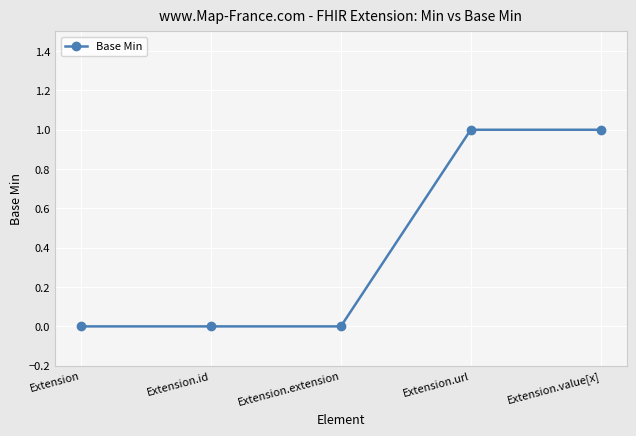

What is the label of the 1st point from the right?

Extension.value[x]